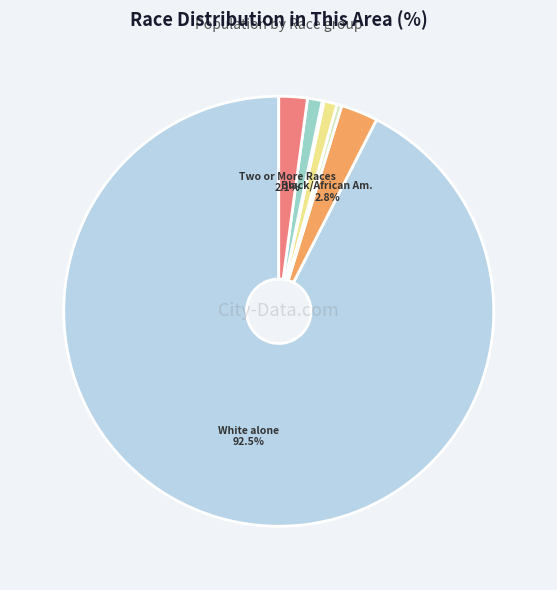

Does any single category account for the majority?

Yes